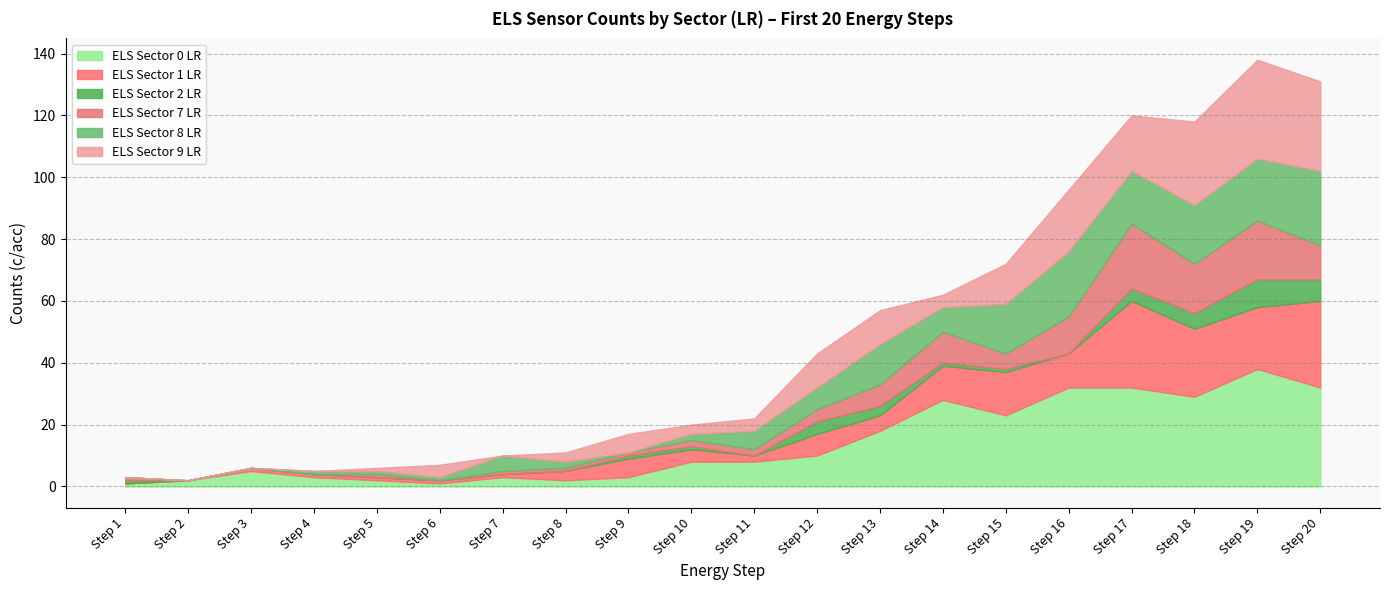

Which series has the largest total across all categories?

ELS Sector 0 LR